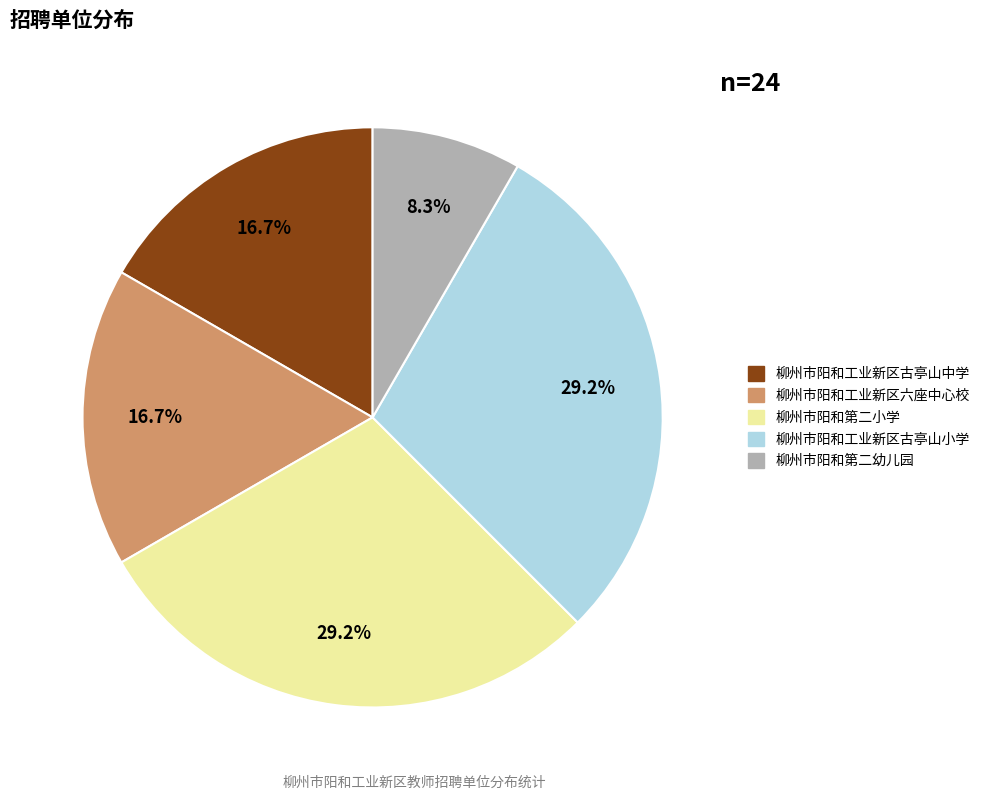

Is there any slice that represents more than half of the pie?

No